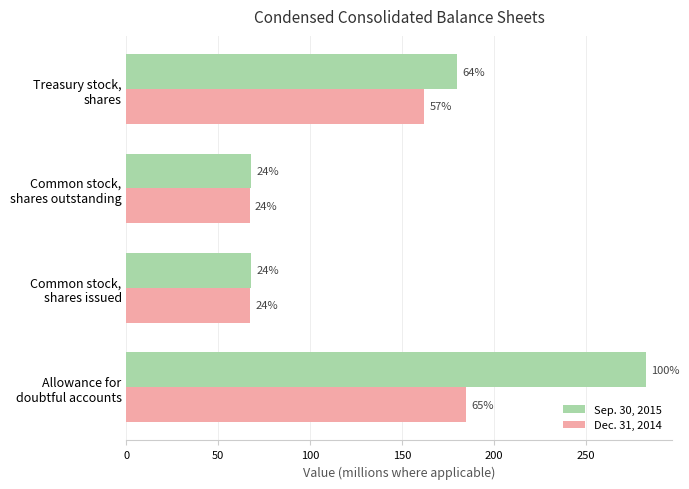

Which series has the largest total across all categories?

Sep. 30, 2015